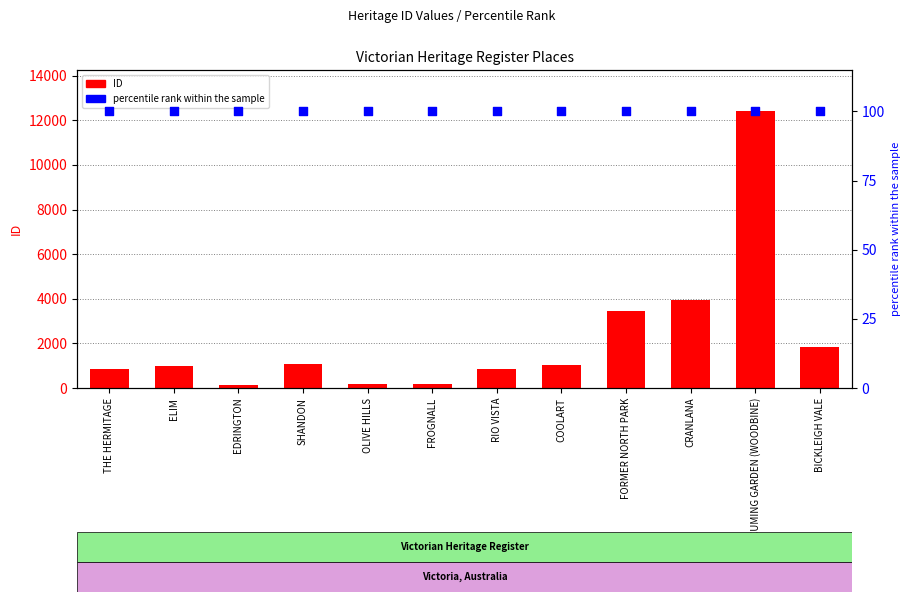

At how many categories does at least one series exceed 964?

7